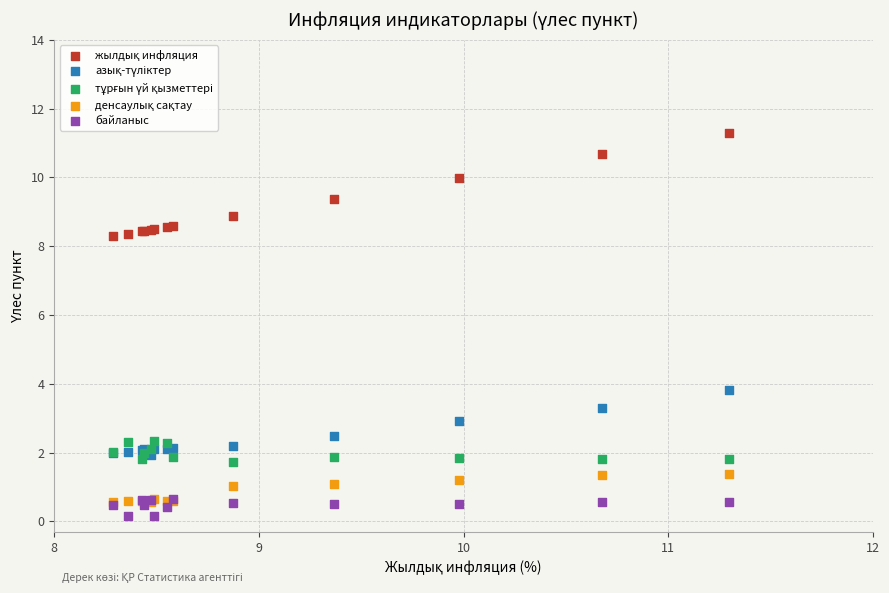

Across all series, what Y value is closest to 5?

3.8